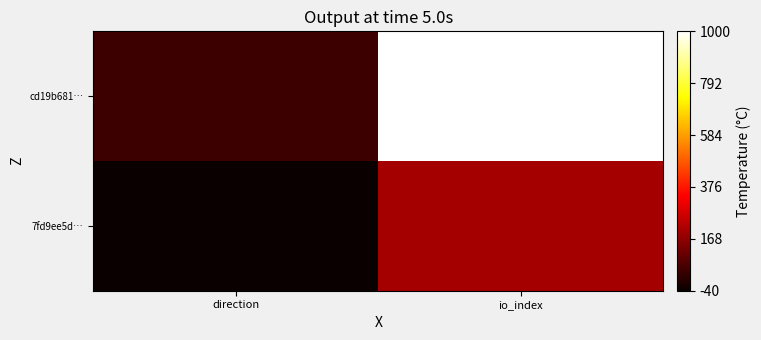

Reading right to left, extract all data points from this chart.

7fd9ee5d…: io_index=5	direction=-1
cd19b681…: io_index=25	direction=1